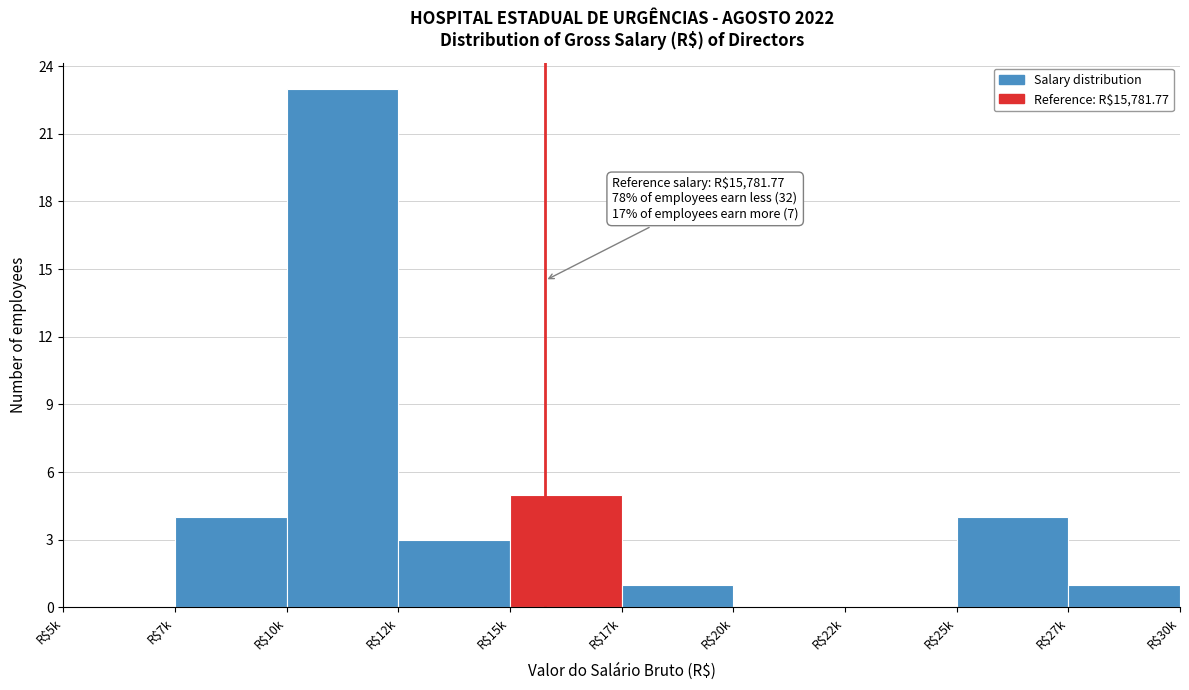

Which label corresponds to the largest value in the chart?

R$10k